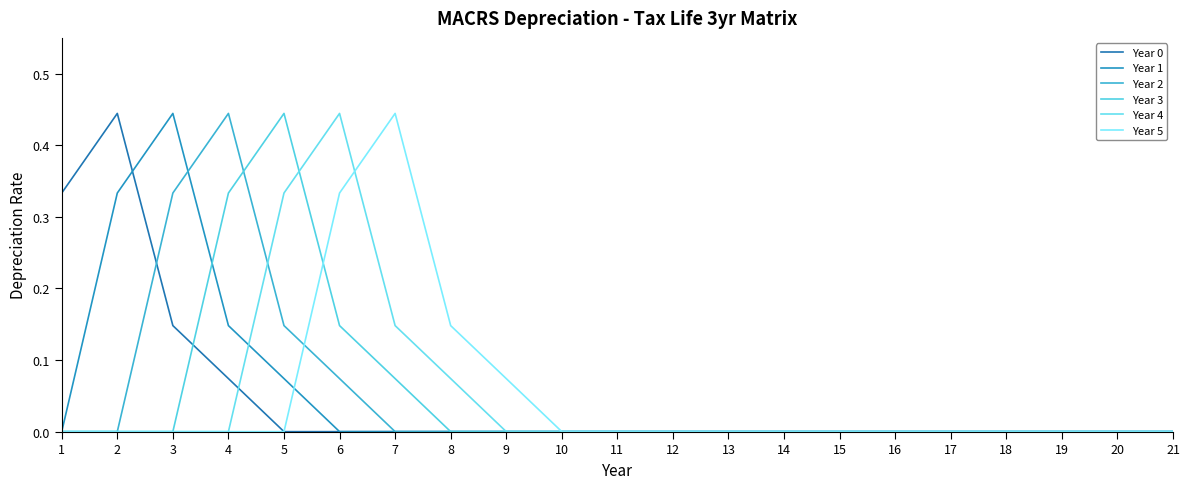

Where do Year 4 and Year 3 first cross each other?

5 and 6